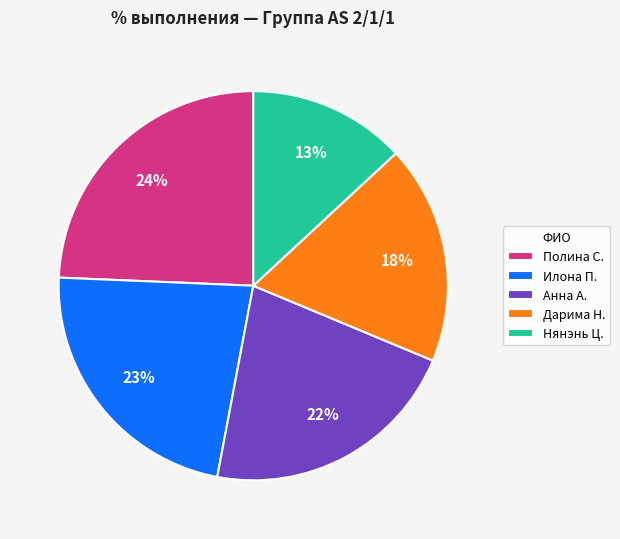

Combined, do Нянэнь Ц. and Дарима Н. account for over 50%?

No